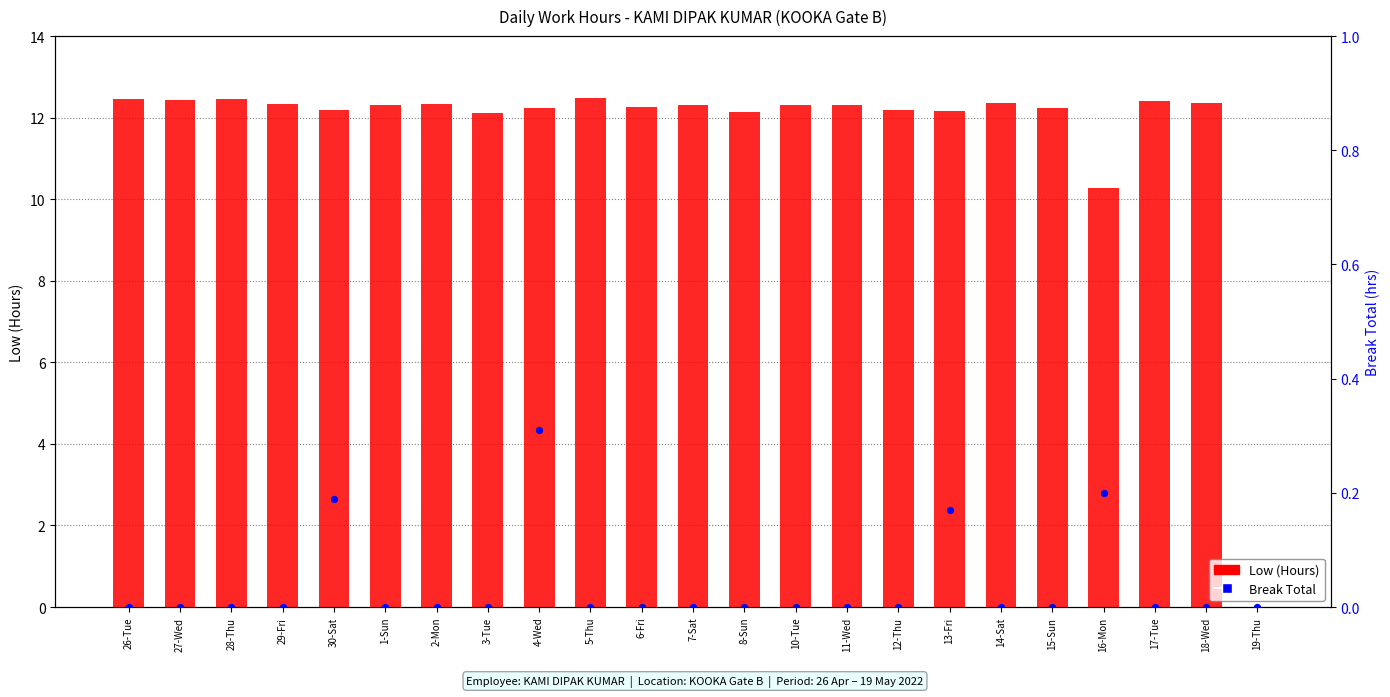

Which series has the largest total across all categories?

Low (Hours)